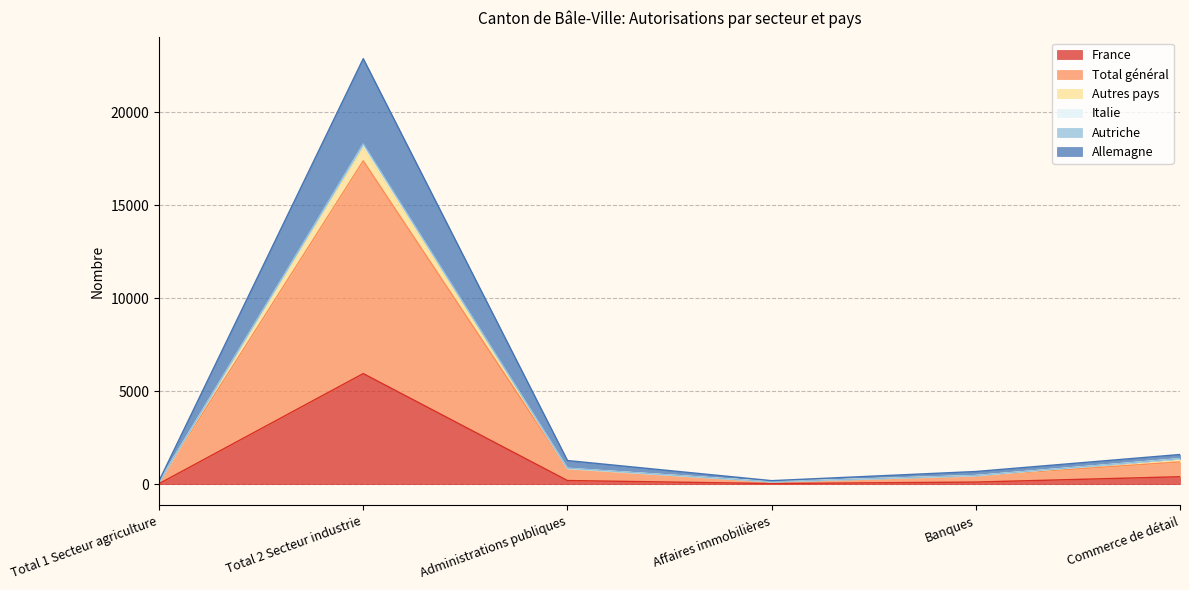

Where is the first local maximum for Autres pays?

Total 2 Secteur industrie